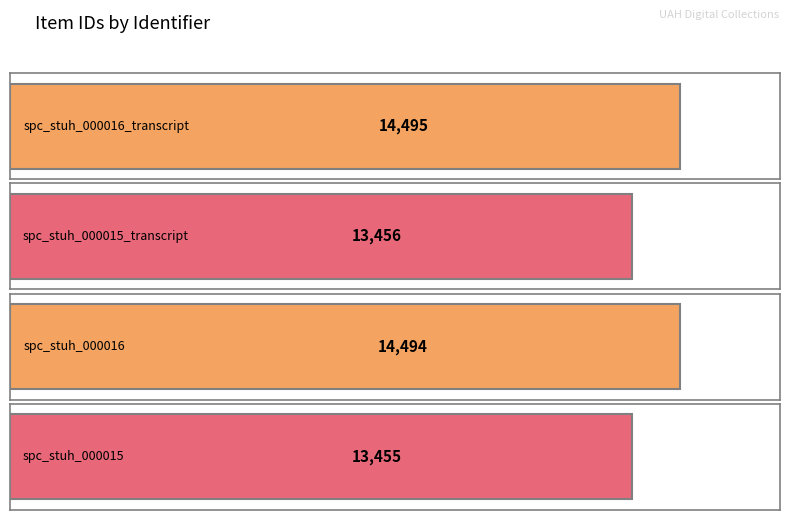

What is the average value?

13975